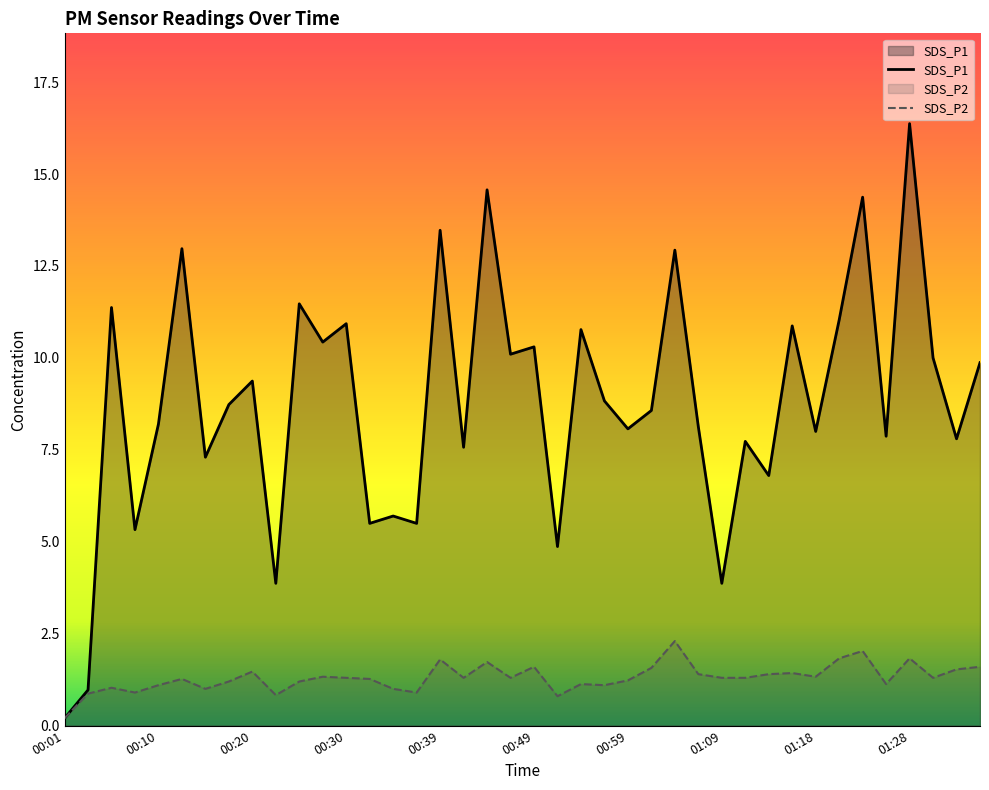

Rank the series by their average value, from highest to lowest.

SDS_P1, SDS_P2